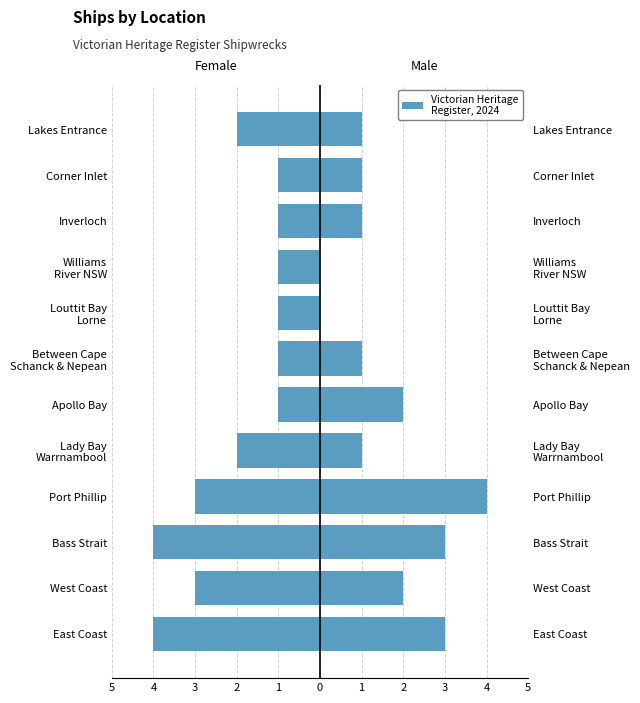

Reading right to left, list all the values displayed in this chart.

Female: -2	-1	-1	-1	-1	-1	-1	-2	-3	-4	-3	-4
Male: 1	1	1	0	0	1	2	1	4	3	2	3